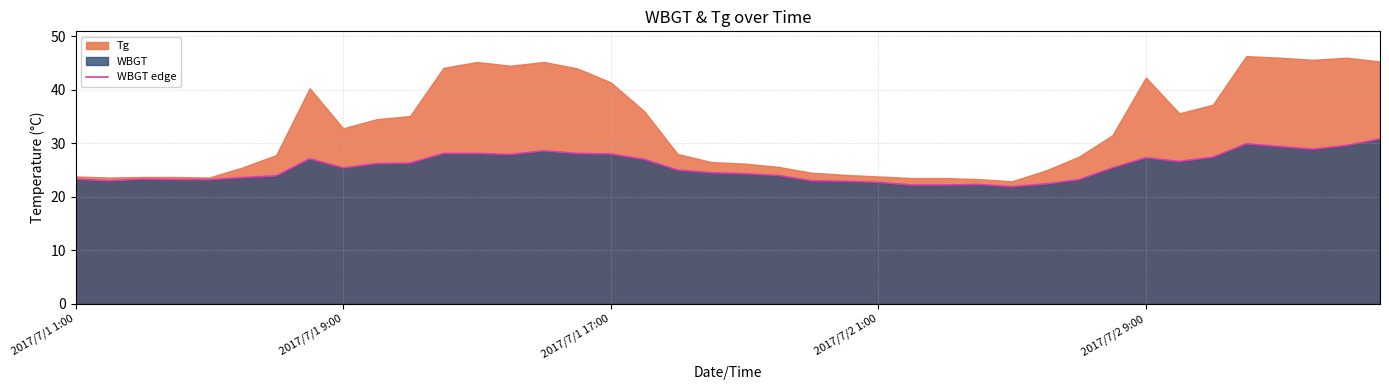

What is the lowest value of the WBGT edge series?

21.9